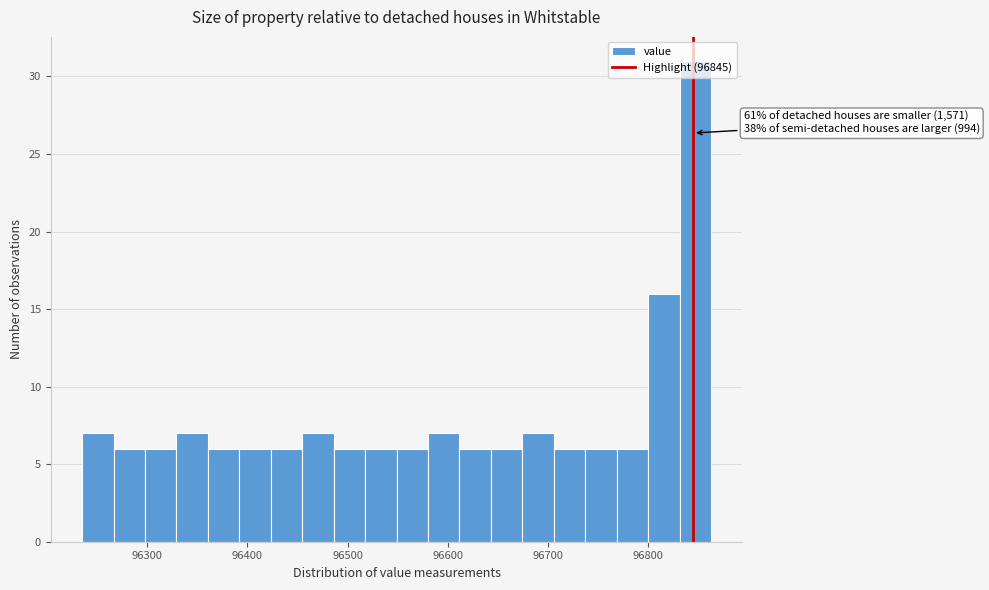

Around what value on the x-axis is the tallest bar? Give the approximate position of its centre, as read against the axis.

96850